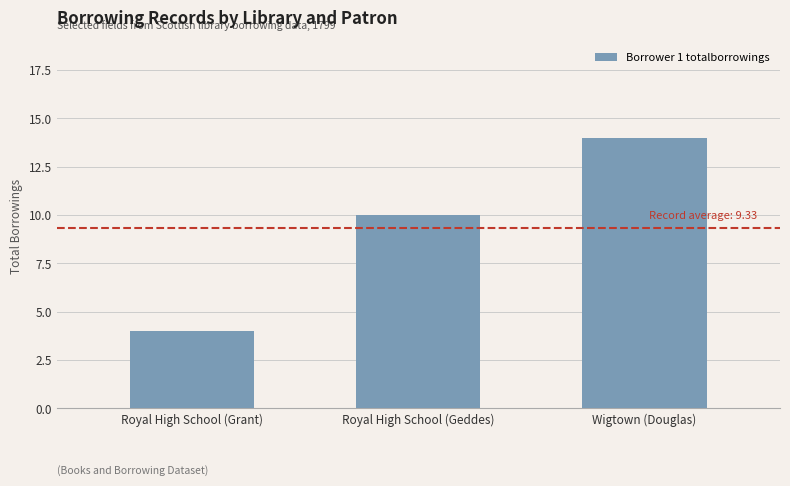

Which label corresponds to the largest value in the chart?

Wigtown (Douglas)